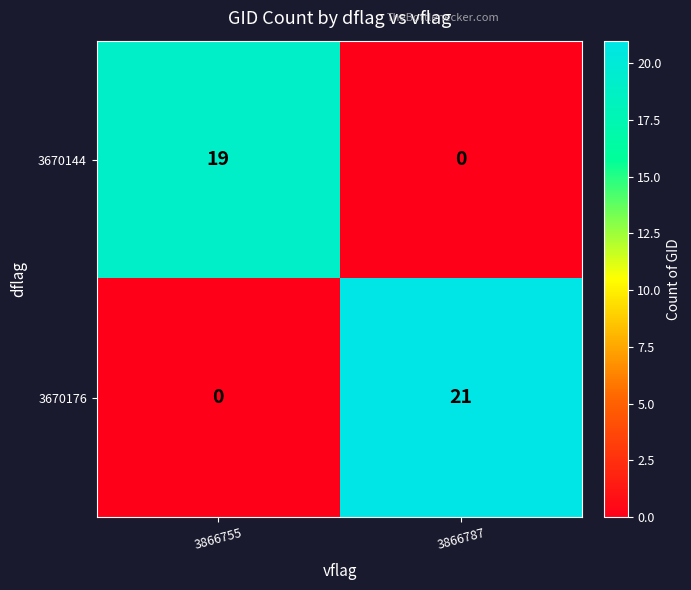

How many positive values does the 3670176 series have?

1